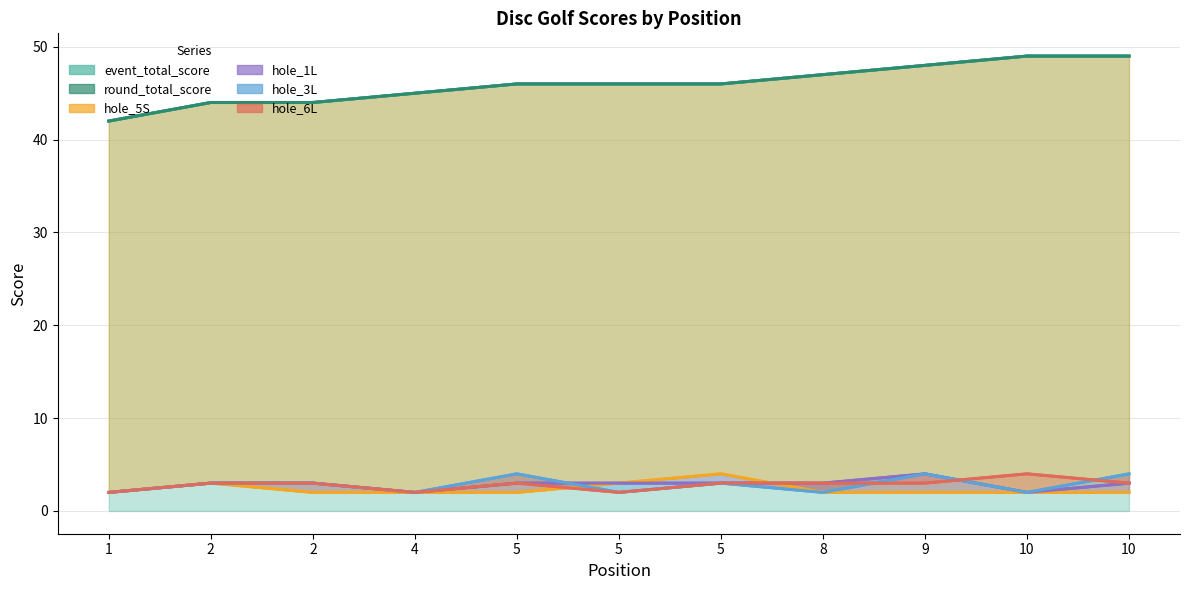

How many values in the hole_3L series are below 3?

5